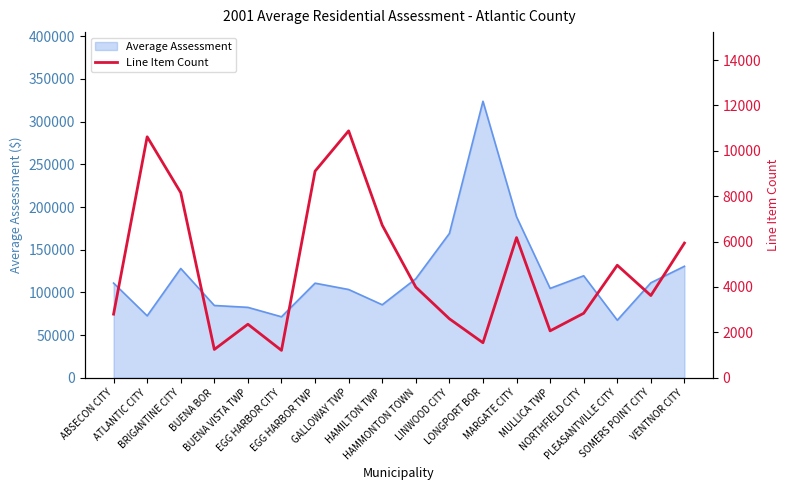

What is the label of the 13th point from the left?

MARGATE CITY